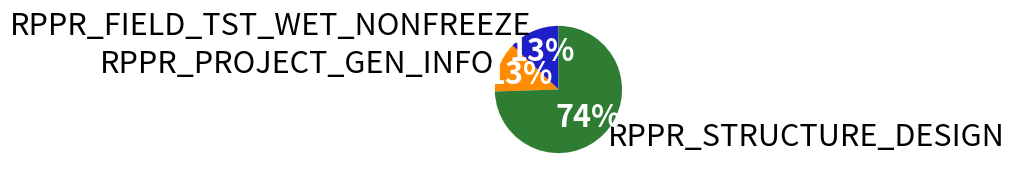

Which category has the biggest portion of the pie?

RPPR_STRUCTURE_DESIGN